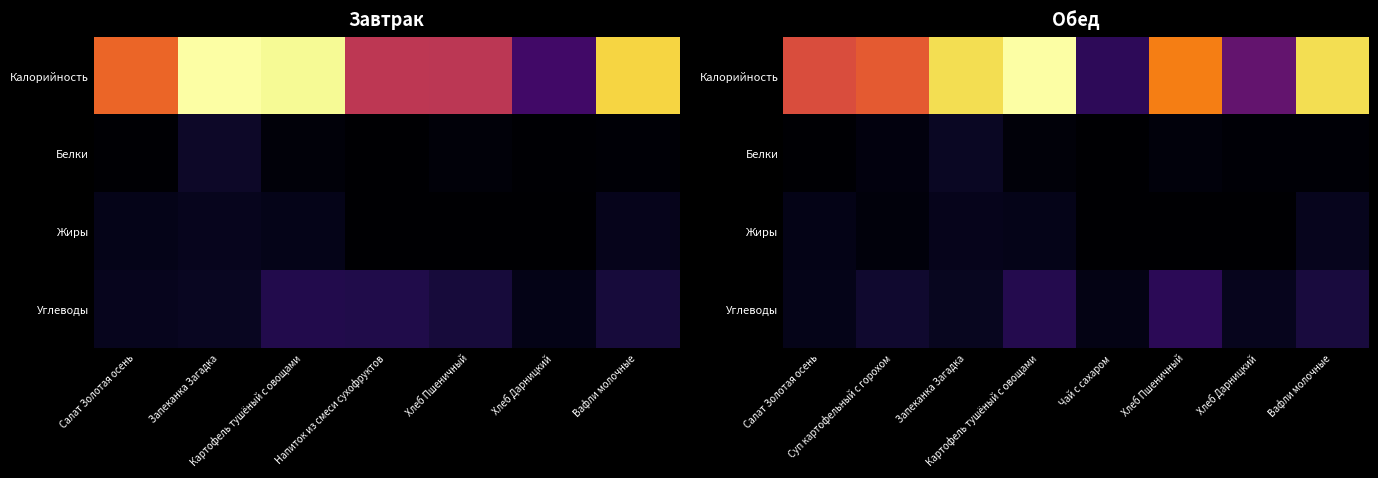

Where does the Калорийность series first go above 123?

Запеканка Загадка